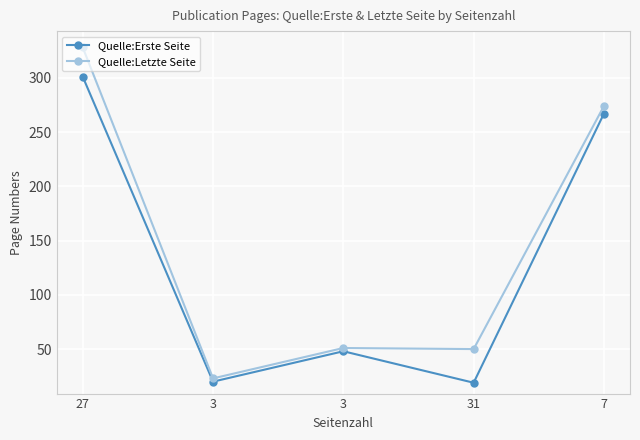

What are all the series names shown in the legend?

Quelle:Erste Seite, Quelle:Letzte Seite